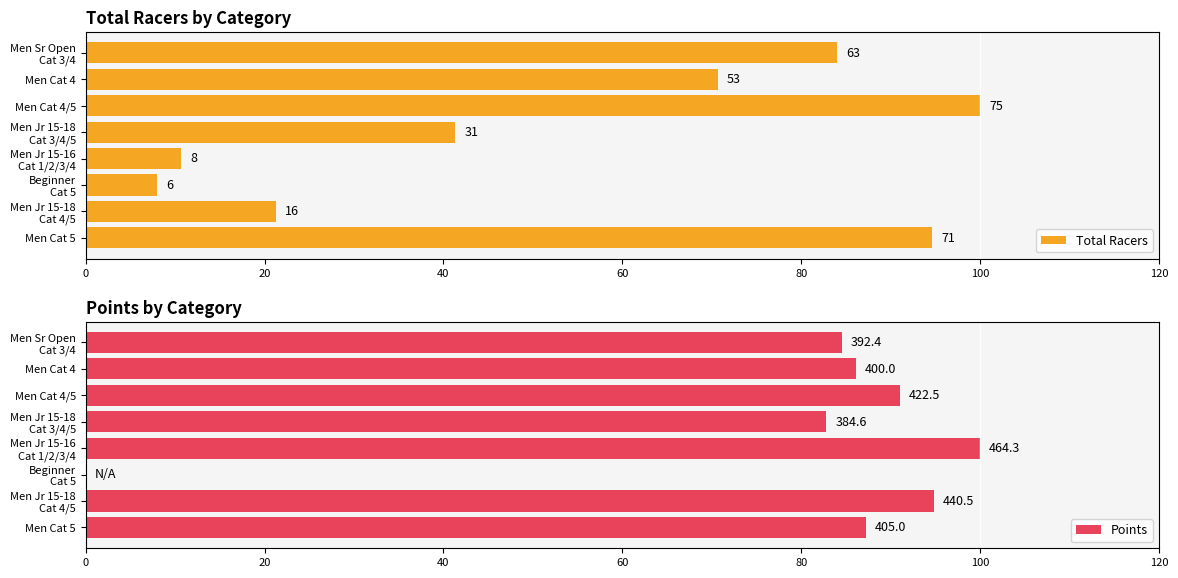

At how many categories does at least one series exceed 18?

7